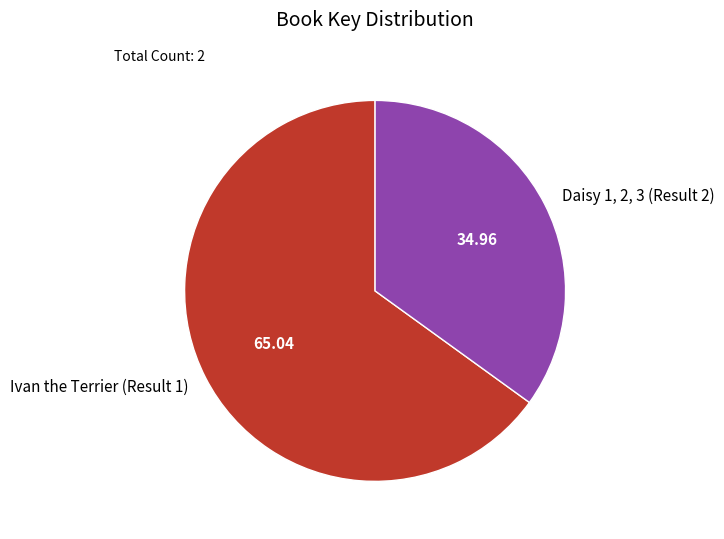

Which has a higher value, Daisy 1, 2, 3 (Result 2) or Ivan the Terrier (Result 1)?

Ivan the Terrier (Result 1)